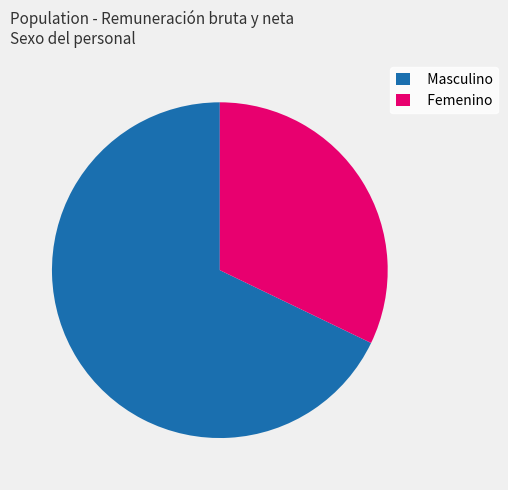

How many slices are in this pie chart?

2